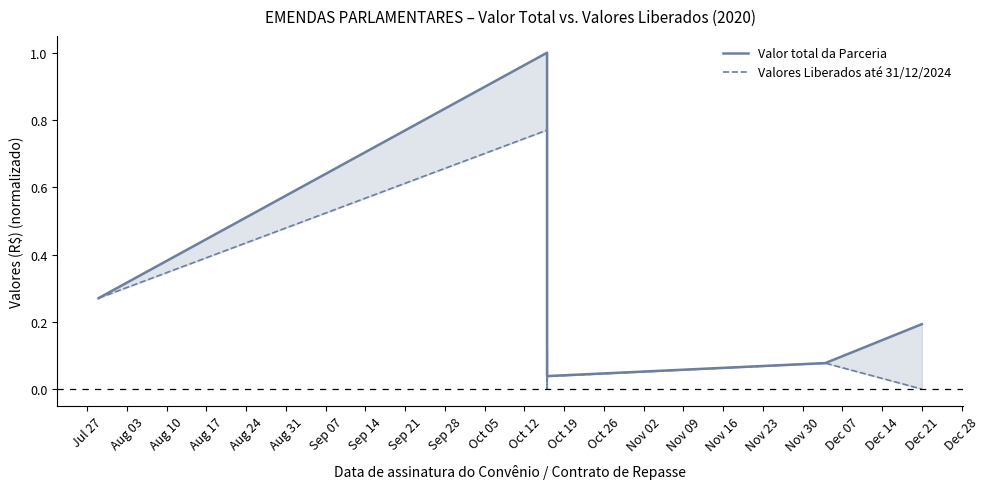

Rank the series by their average value, from highest to lowest.

Valor total da Parceria, Valores Liberados até 31/12/2024